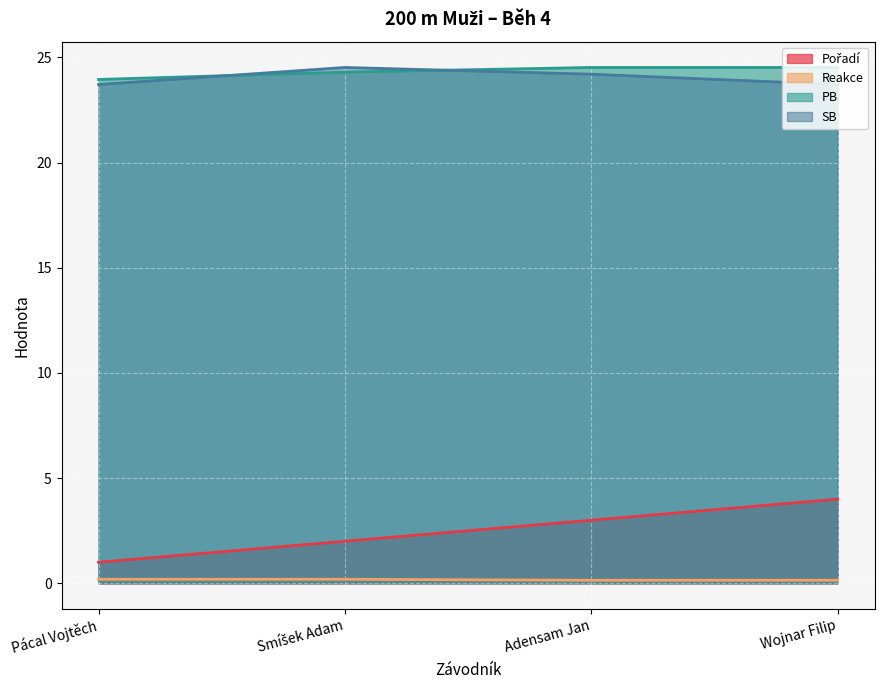

Between Adensam Jan and Smíšek Adam, which is larger?

Adensam Jan